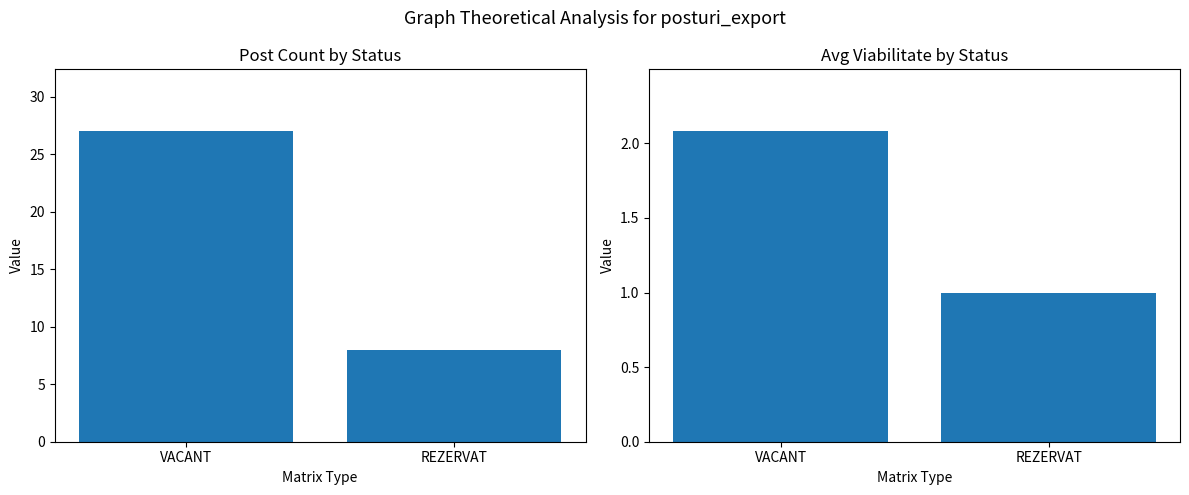

What is the label of the 2nd bar from the right?

VACANT